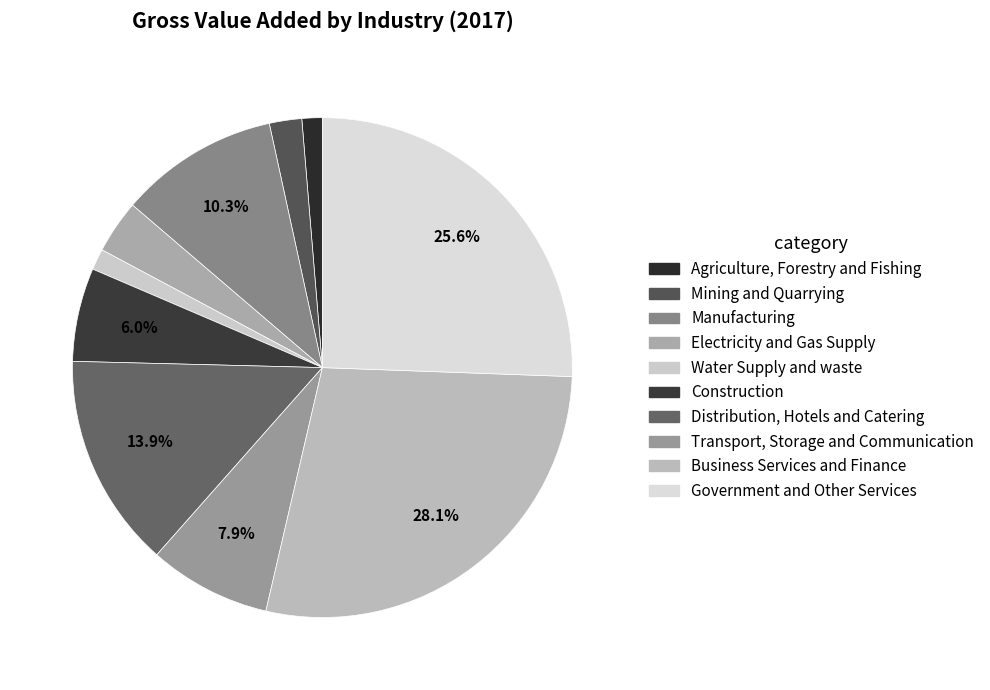

What is the largest slice in the pie chart?

Business Services and Finance